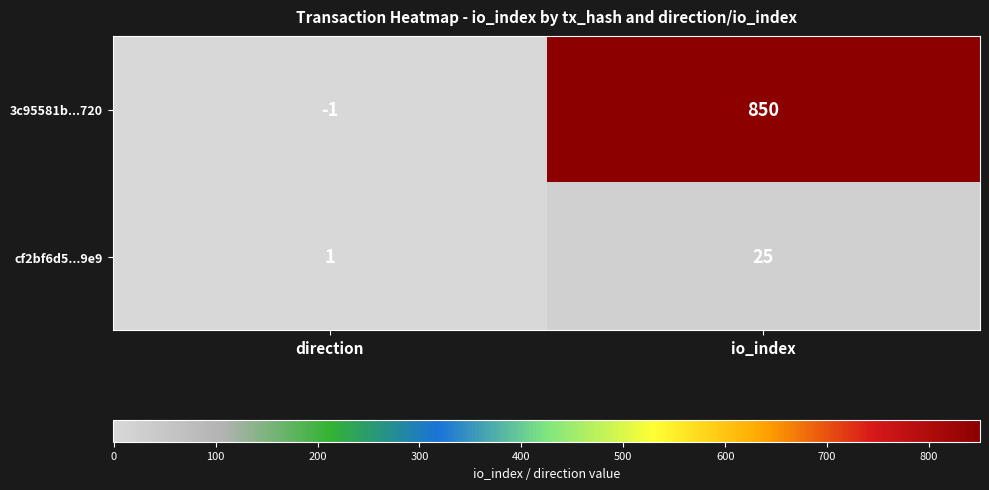

Reading right to left, list all the values displayed in this chart.

3c95581b...720: 850	-1
cf2bf6d5...9e9: 25	1